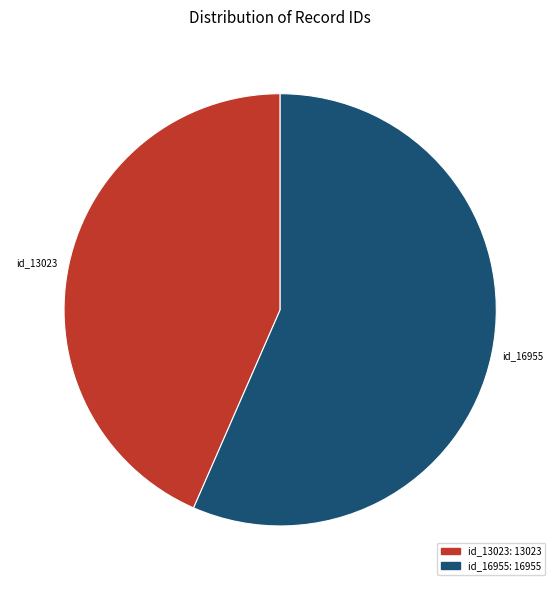

How many slices are in this pie chart?

2